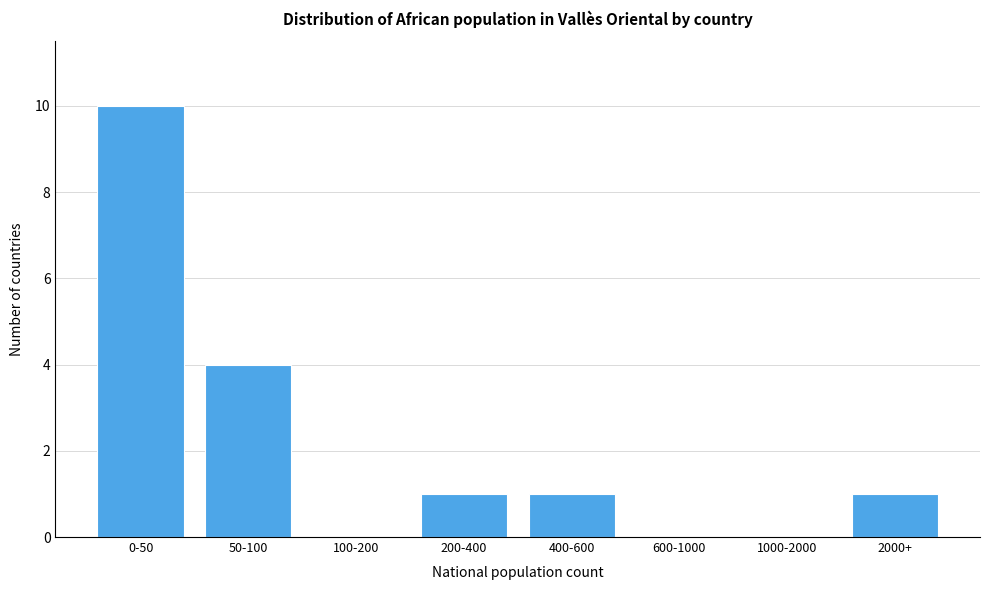

Reading left to right, what are all the values shown in this chart?

0-50=10	50-100=4	100-200=0	200-400=1	400-600=1	600-1000=0	1000-2000=0	2000+=1